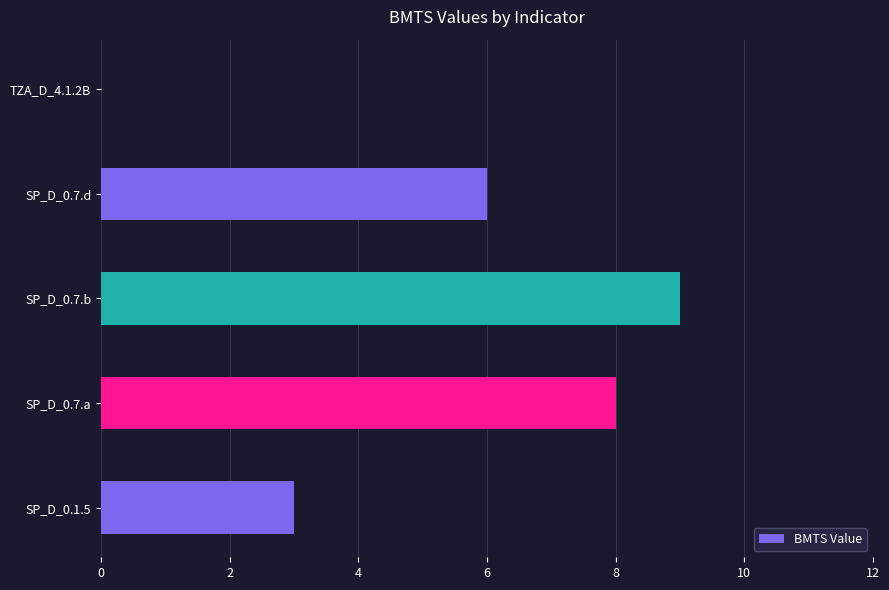

Reading bottom to top, transcribe all the data shown in this chart.

SP_D_0.1.5=3	SP_D_0.7.a=8	SP_D_0.7.b=9	SP_D_0.7.d=6	TZA_D_4.1.2B=0